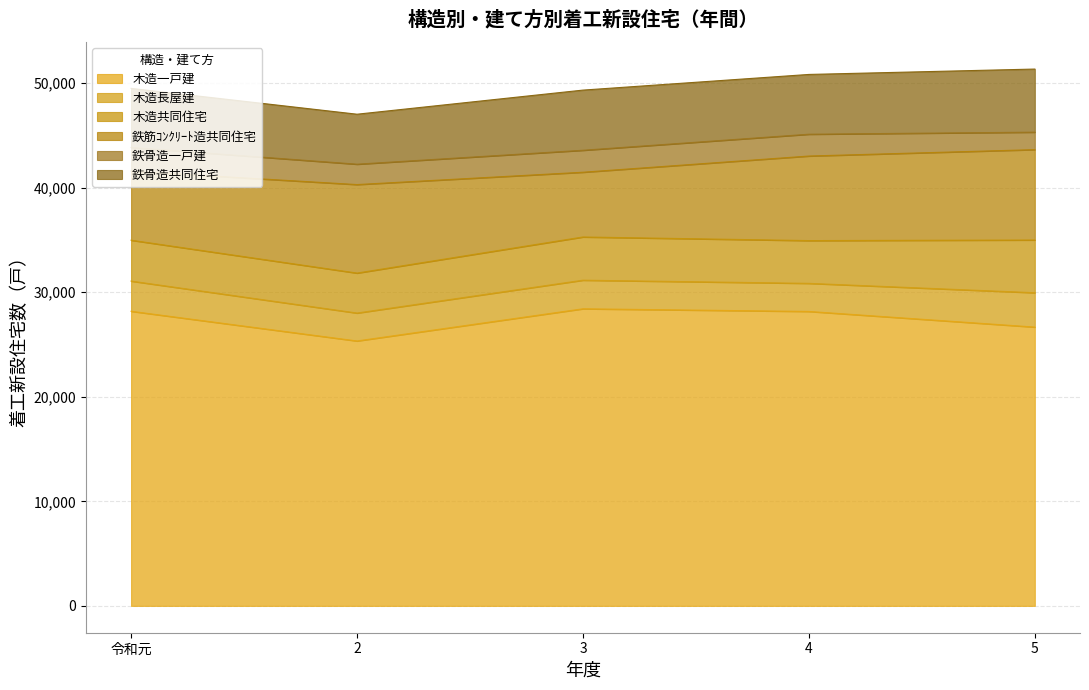

List the series in order of their peak value, lowest first.

鉄骨造一戸建, 木造長屋建, 木造共同住宅, 鉄骨造共同住宅, 鉄筋ｺﾝｸﾘｰﾄ造共同住宅, 木造一戸建